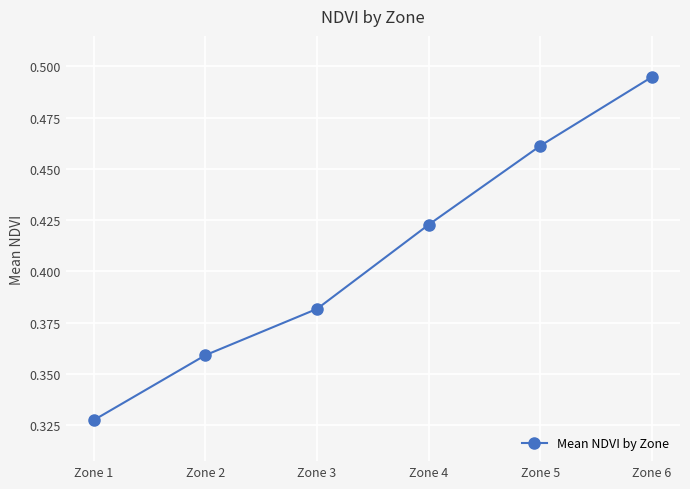

True or false: the data shows 0.8 at Zone 5.

False